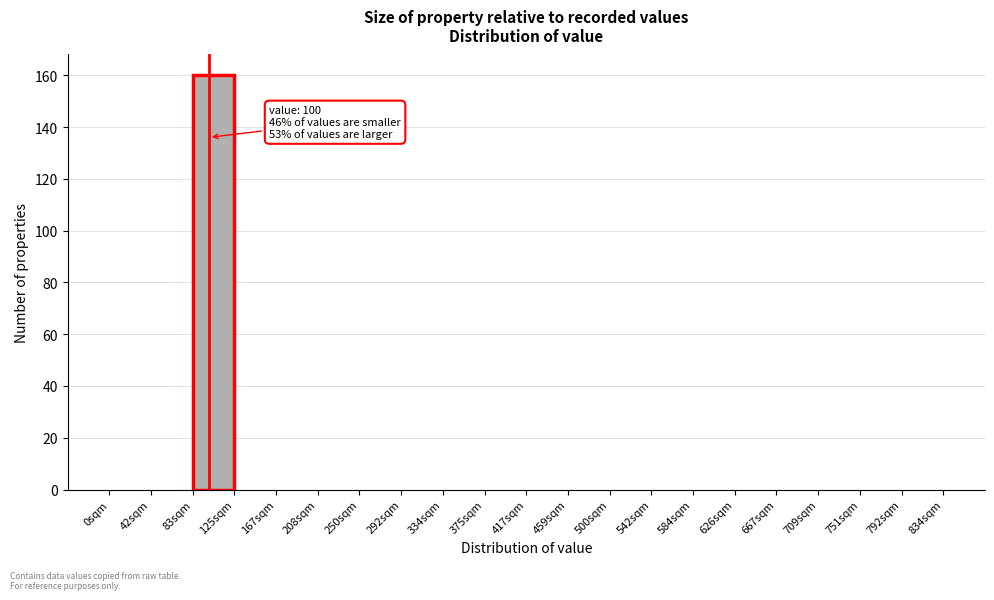

Over which range of the x-axis is the bar tallest?

85 to 125